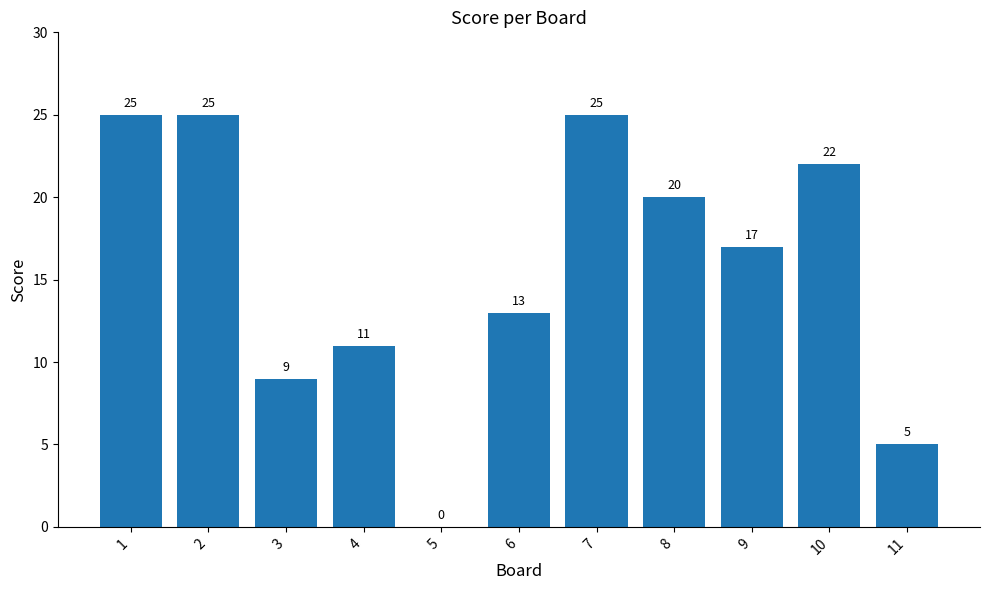

Approximately how many times larger is the value at 4 compared to 10?

0.5